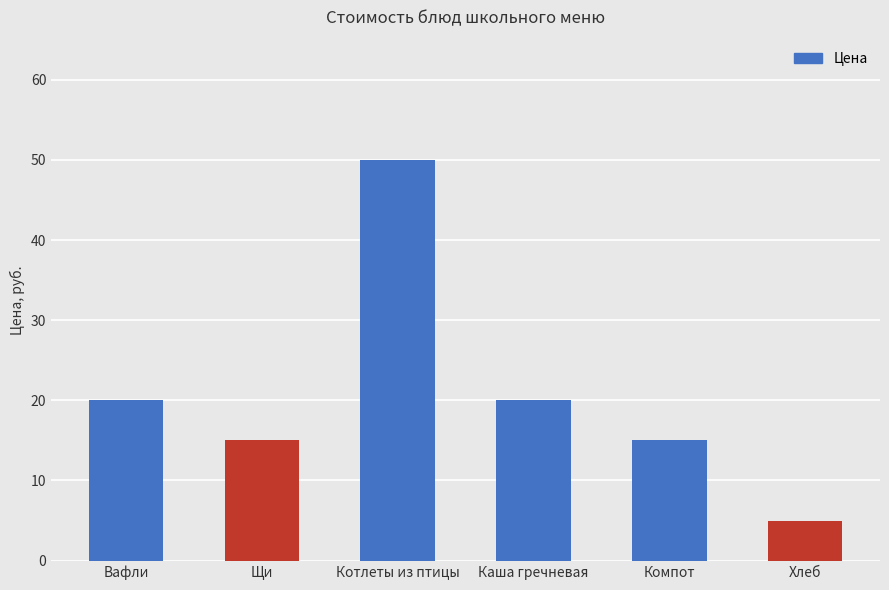

Between Щи and Вафли, which is larger?

Вафли